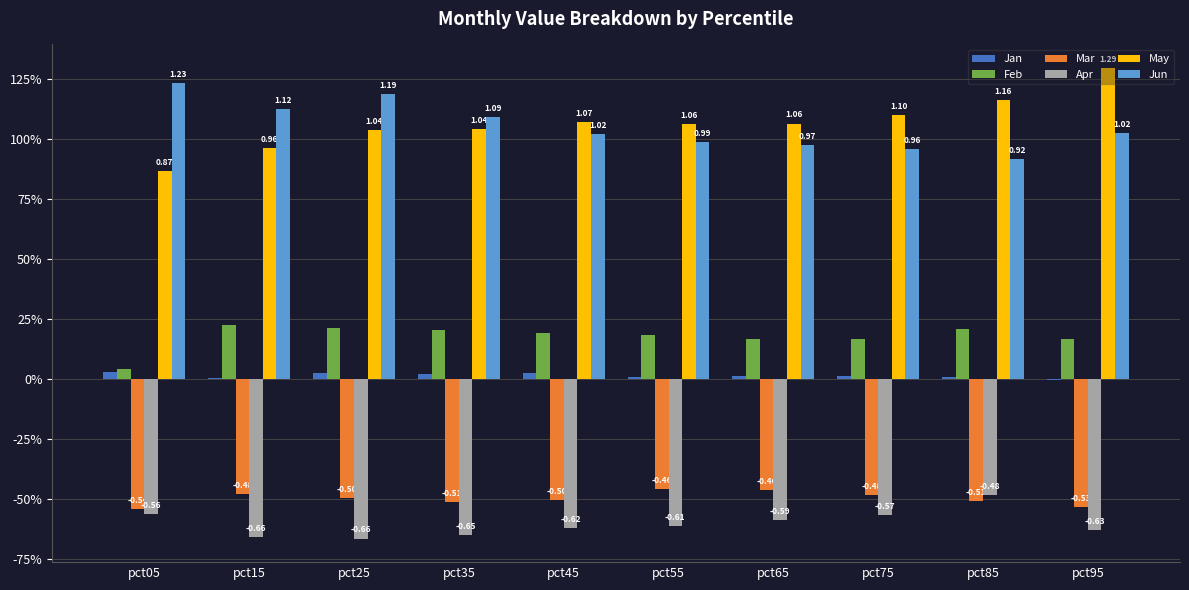

List the series in order of their peak value, lowest first.

Apr, Mar, Jan, Feb, Jun, May